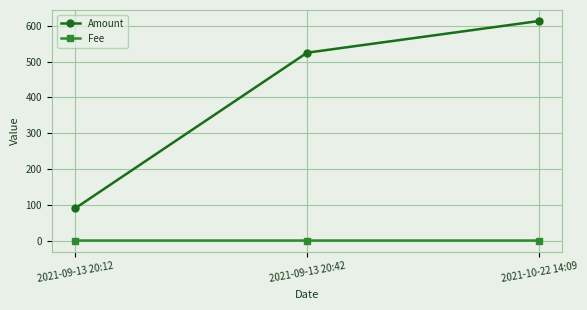

Which series changed the most between 2021-09-13 20:42 and 2021-10-22 14:09?

Amount